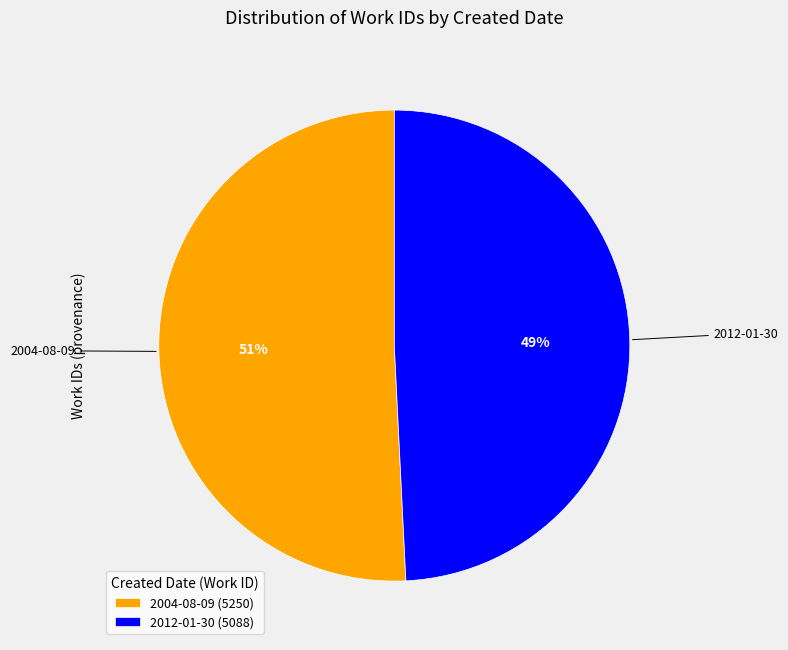

Does 2004-08-09 account for over 50% of the chart?

Yes